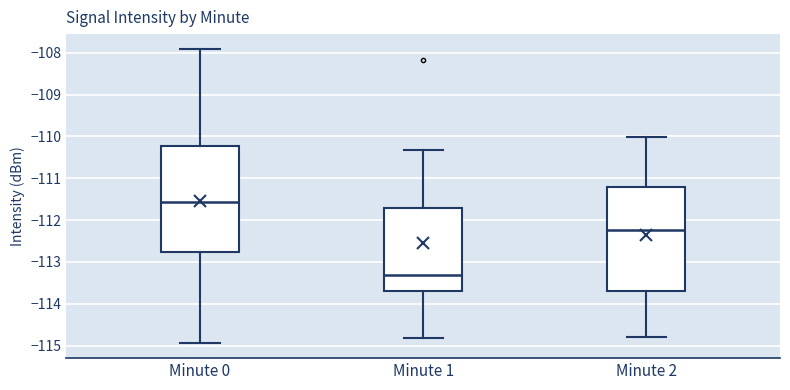

Which box's median line is the lowest?

Minute 1